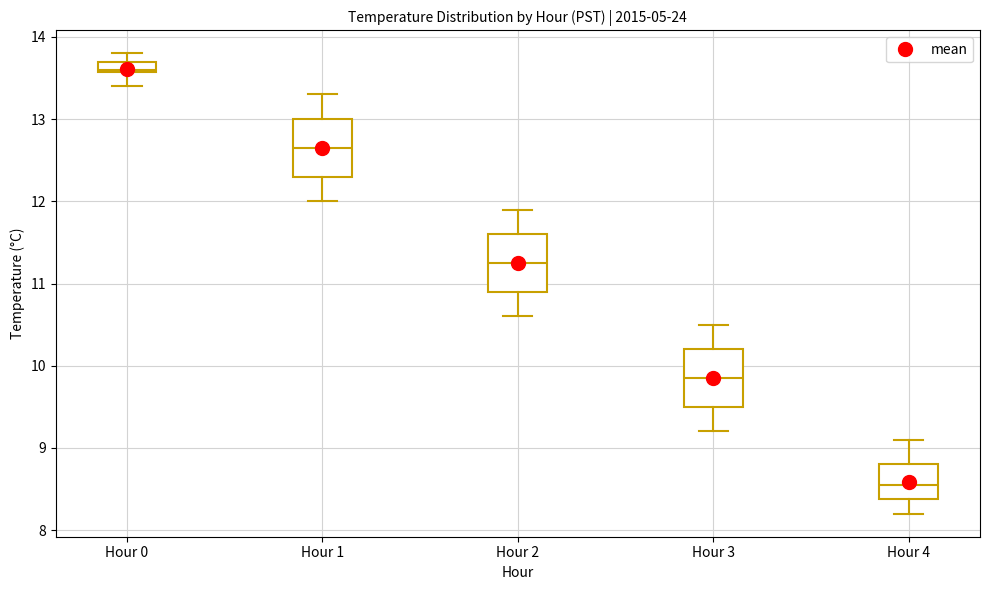

Which box's median line is the lowest?

Hour 4